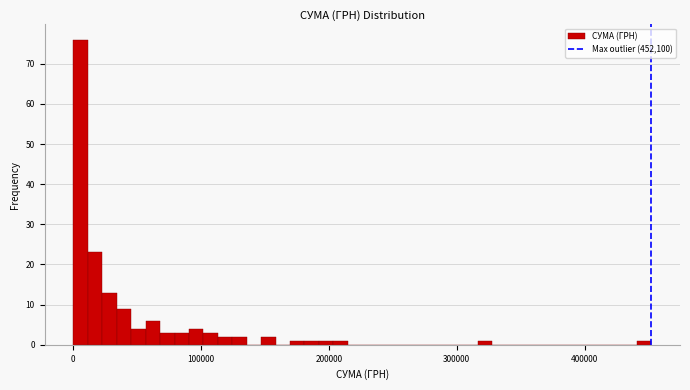

Around what value on the x-axis is the tallest bar? Give the approximate position of its centre, as read against the axis.

10000